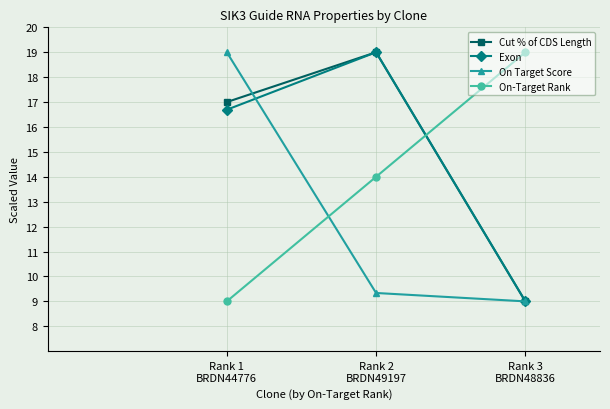

What is the value of the Exon point at the 2nd from the left?

19.0